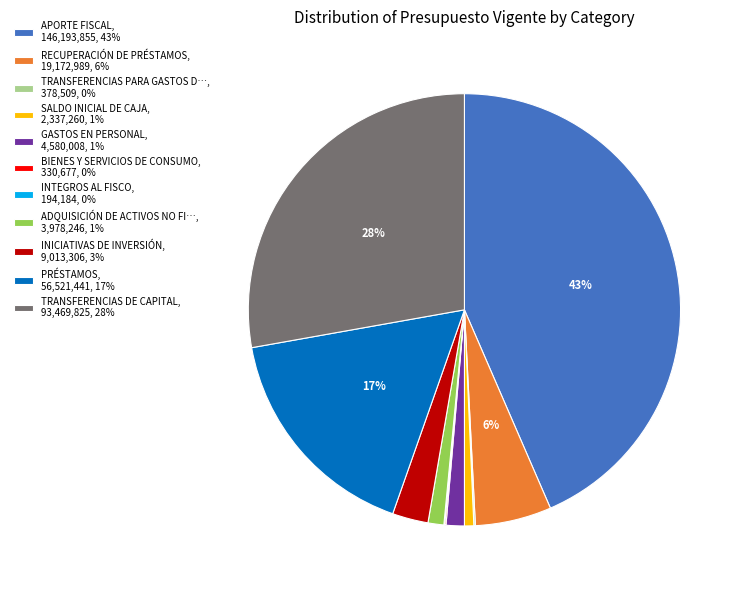

Do PRÉSTAMOS, 56,521,441, 17% and APORTE FISCAL, 146,193,855, 43% together represent more than half of the pie?

Yes